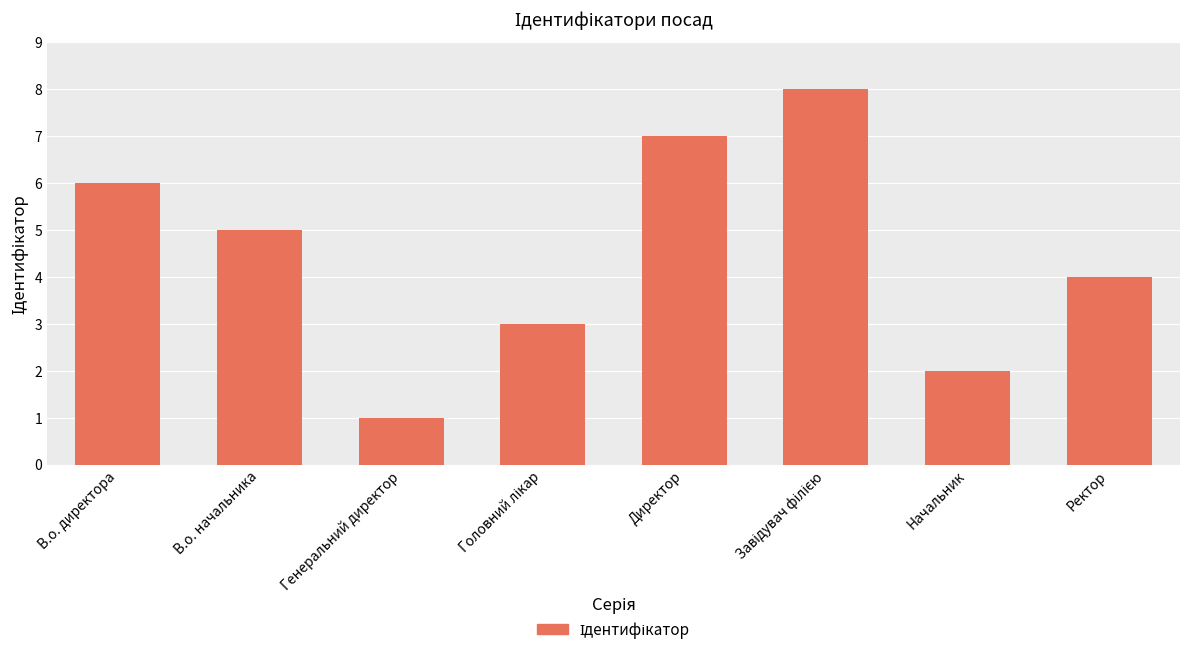

True or false: the data shows 1 at Генеральний директор.

True